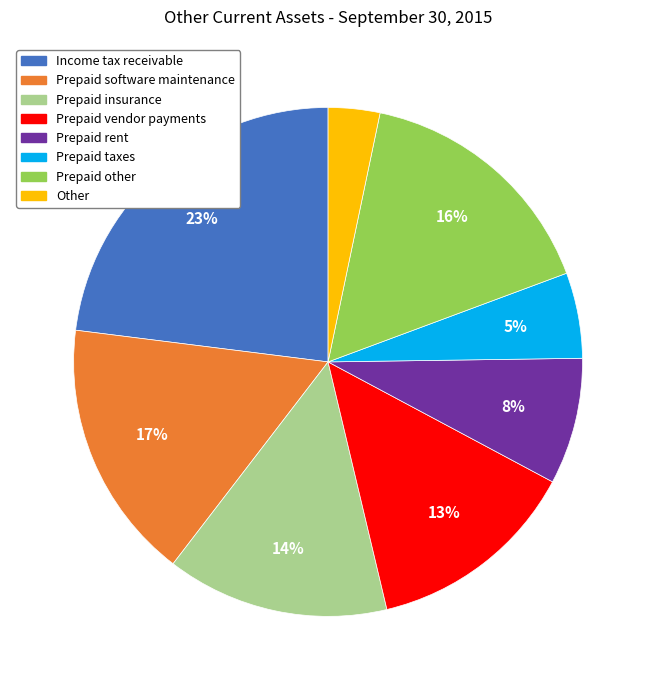

What is the smallest slice in the pie chart?

Other